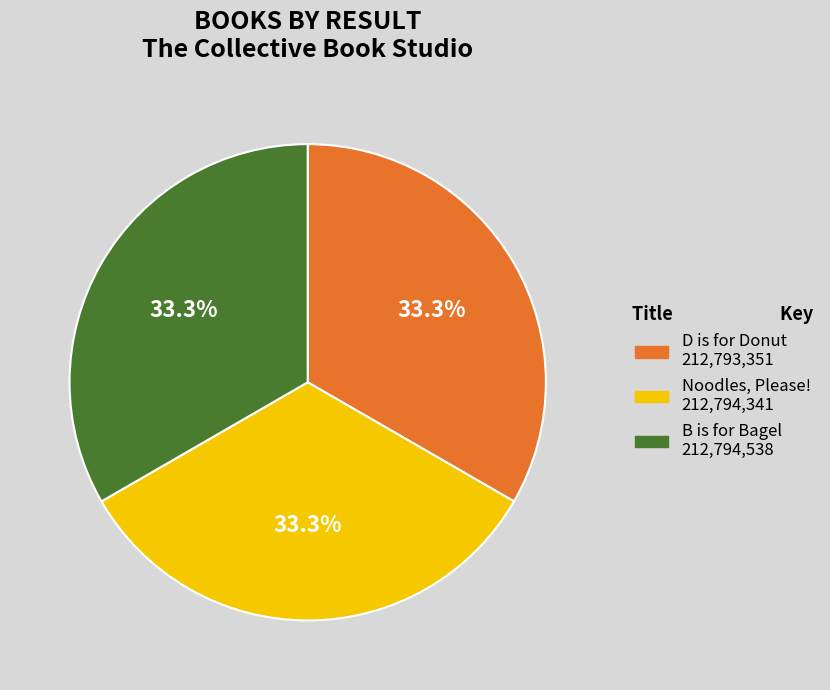

To the nearest percent, what is the average slice percentage?

33%